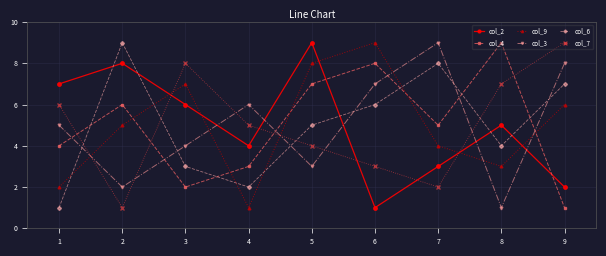

Where do col_2 and col_6 first cross each other?

1 and 2